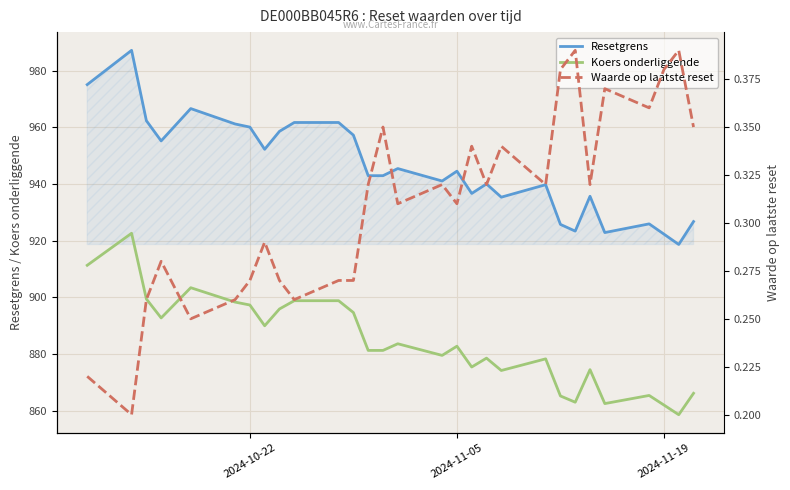

True or false: Waarde op laatste reset and Koers onderliggende intersect in this chart.

False